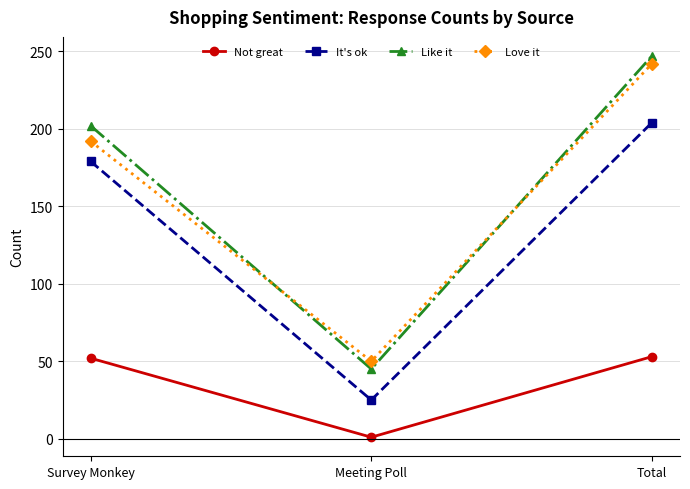

Which category has the lowest value in the Like it series?

Meeting Poll